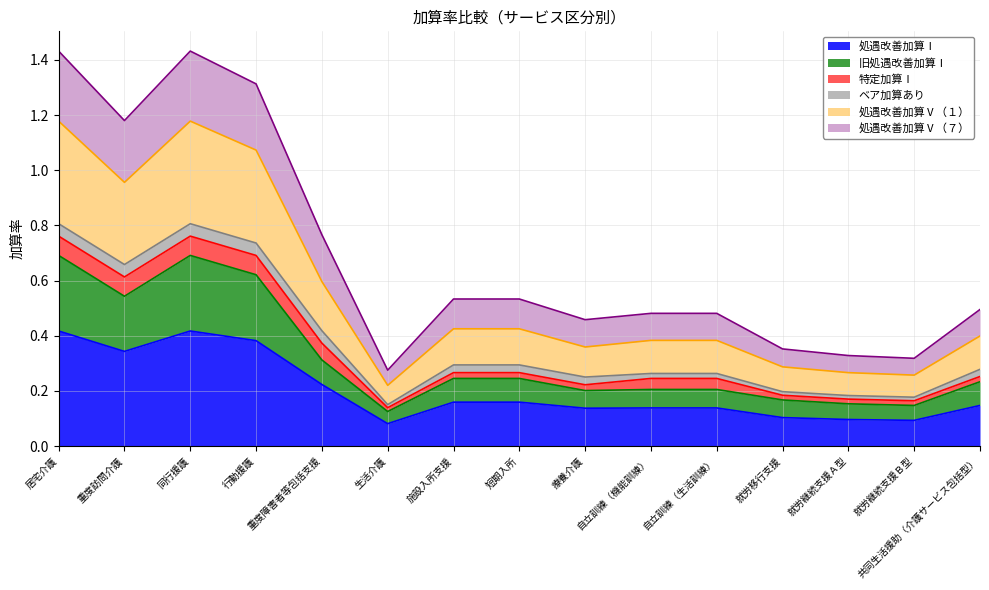

What are all the series names shown in the legend?

処遇改善加算Ⅰ, 旧処遇改善加算Ⅰ, 特定加算Ⅰ, ベア加算あり, 処遇改善加算Ⅴ（１）, 処遇改善加算Ⅴ（７）